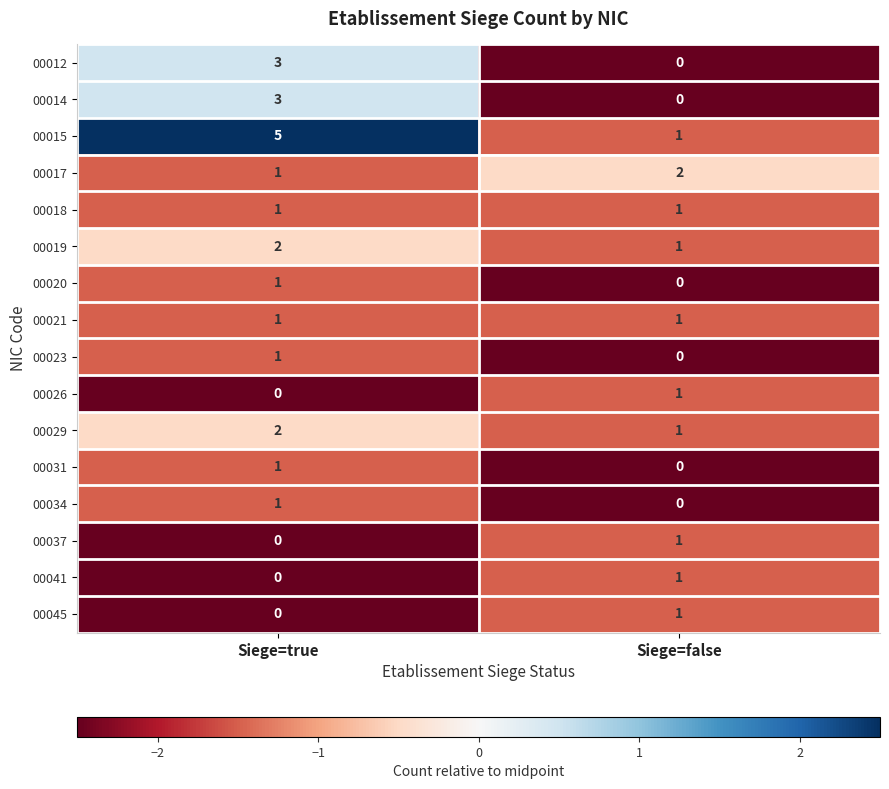

Between Siege=true and Siege=false, which series saw the biggest shift?

00015